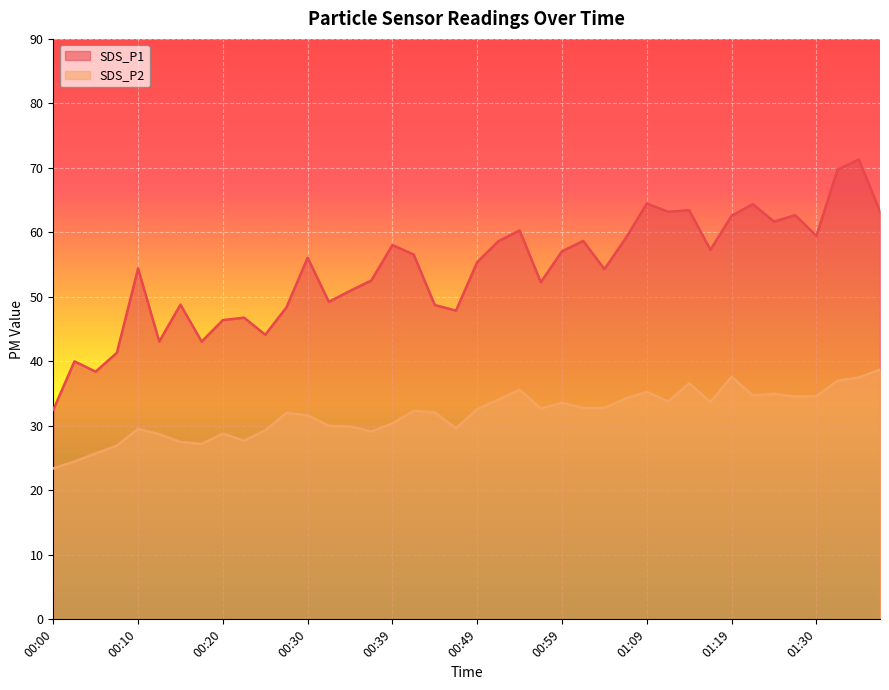

The SDS_P1 series shows 28.1 at 00:51. True or false?

False